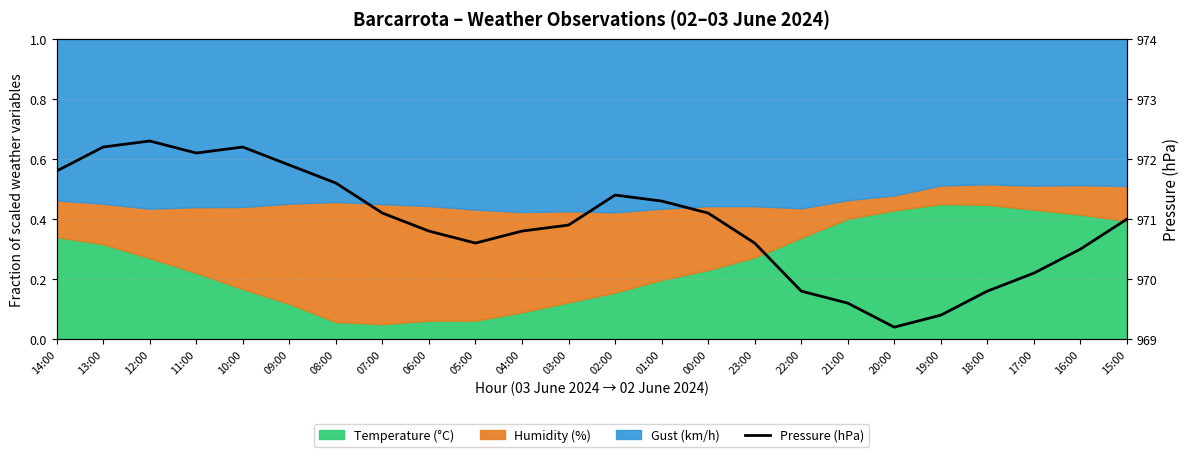

What is the ratio of the value at 03:00 to the value at 10:00?

1.0